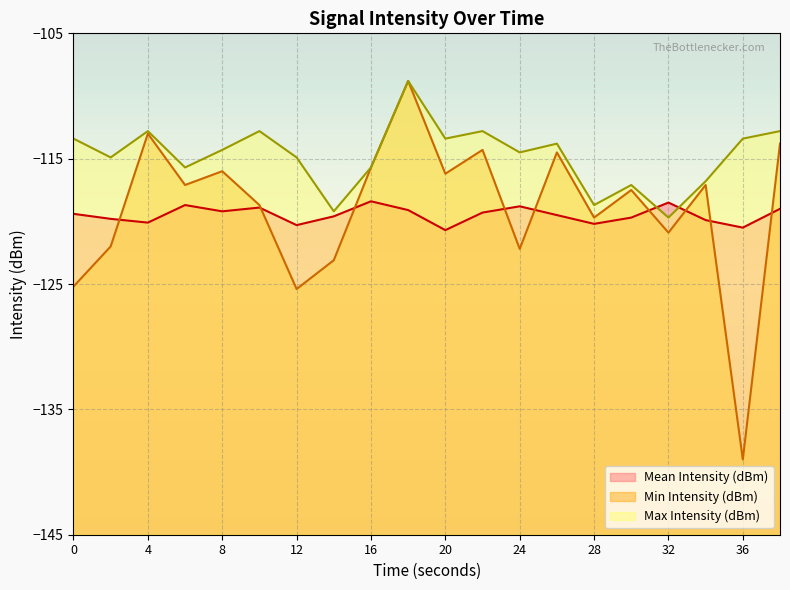

How many interior local valleys does the Min Intensity (dBm) series have?

7